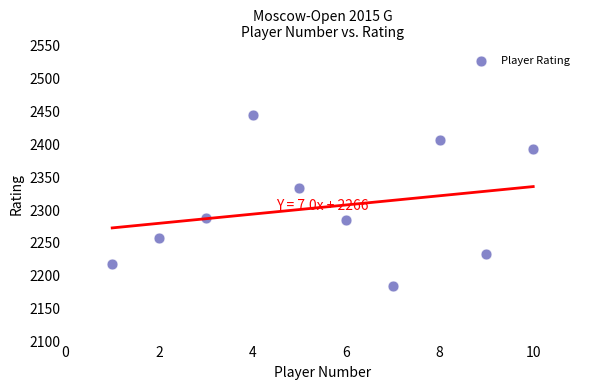

What is the average Y value?

2304